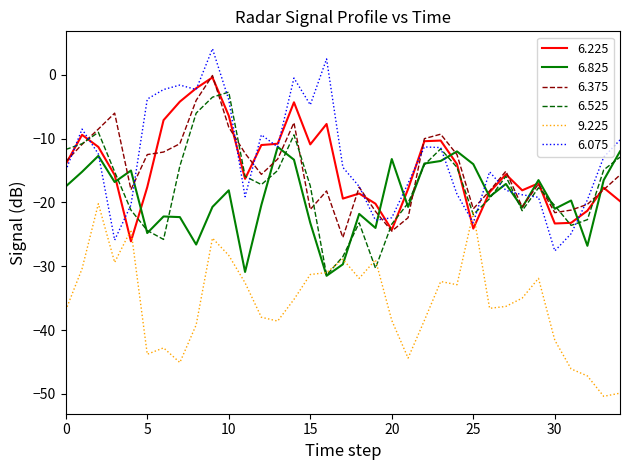

Which series has the largest range (max minus min)?

6.075